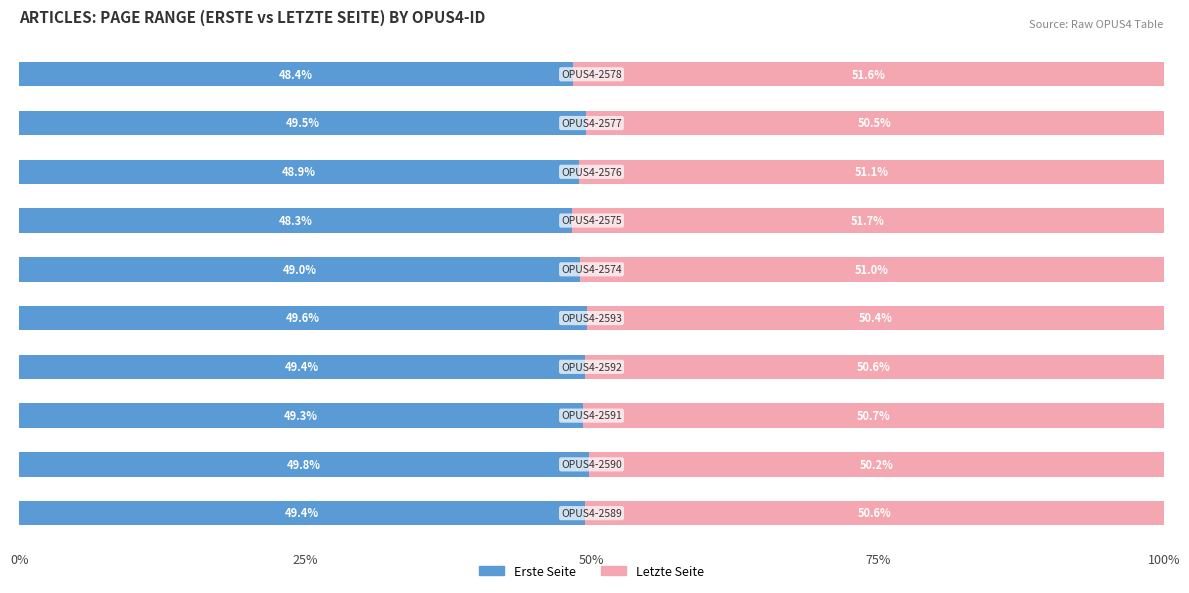

What are all the series names shown in the legend?

Erste Seite, Letzte Seite